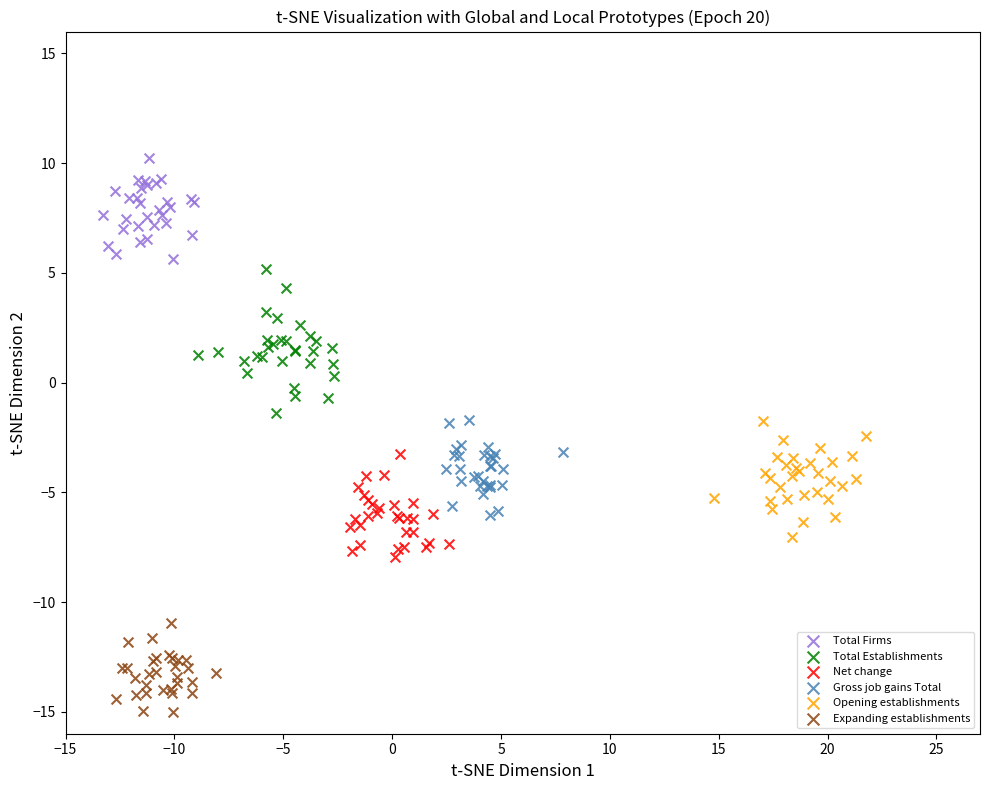

Which series reaches the maximum Y coordinate?

Total Firms